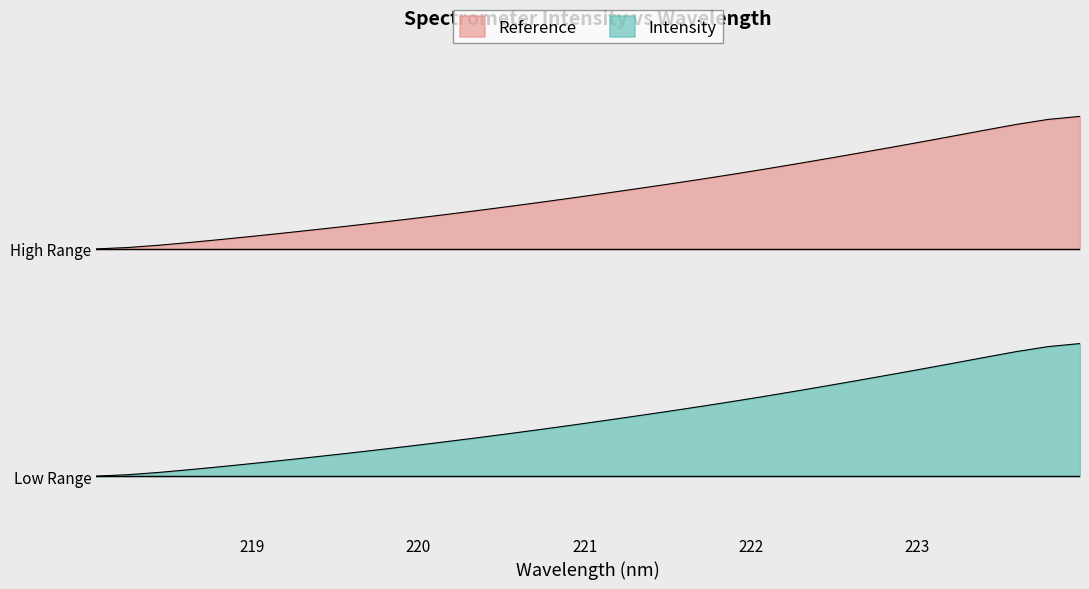

What is the label of the 27th point from the right?

223